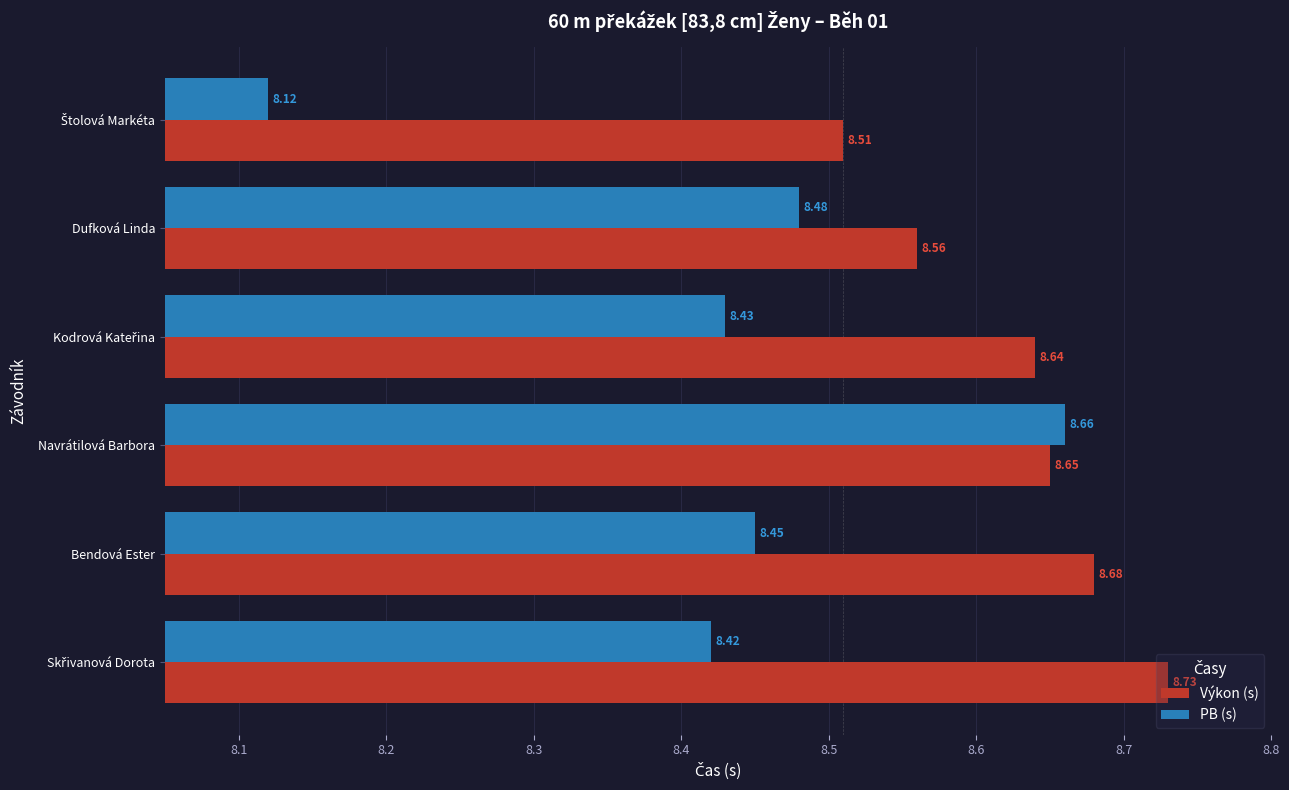

What is the average value of the Výkon (s) series?

8.6